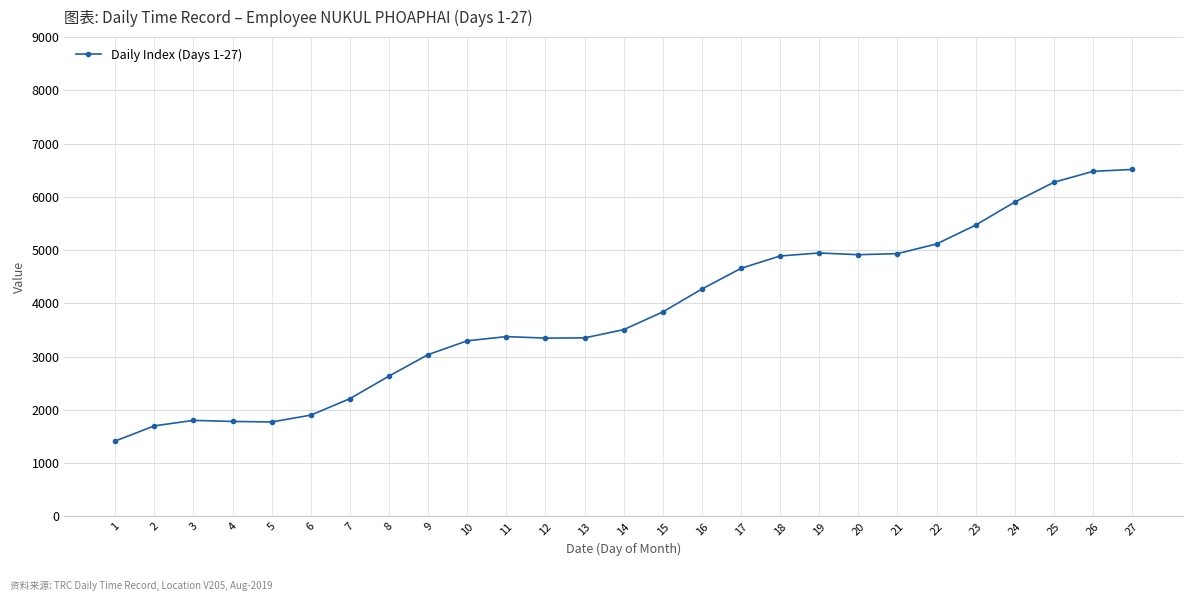

What is the difference between the maximum and minimum values?

5099.2